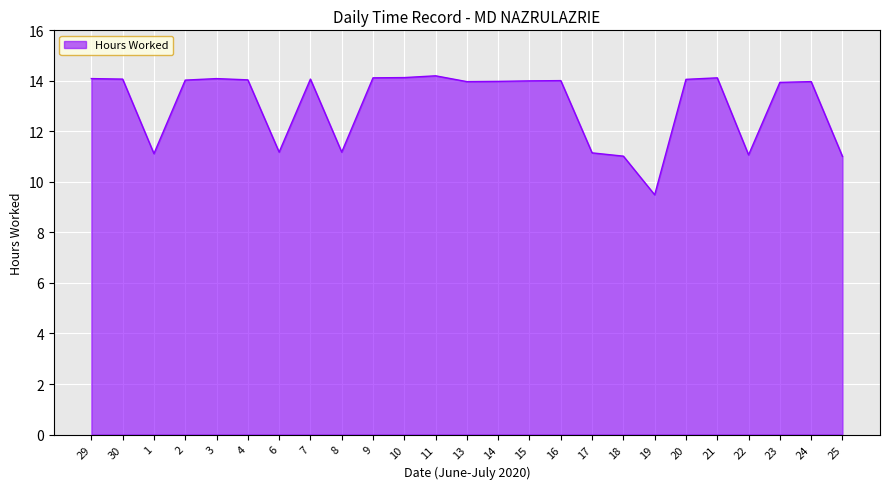

The chart shows a value of 8.7 at 10. True or false?

False